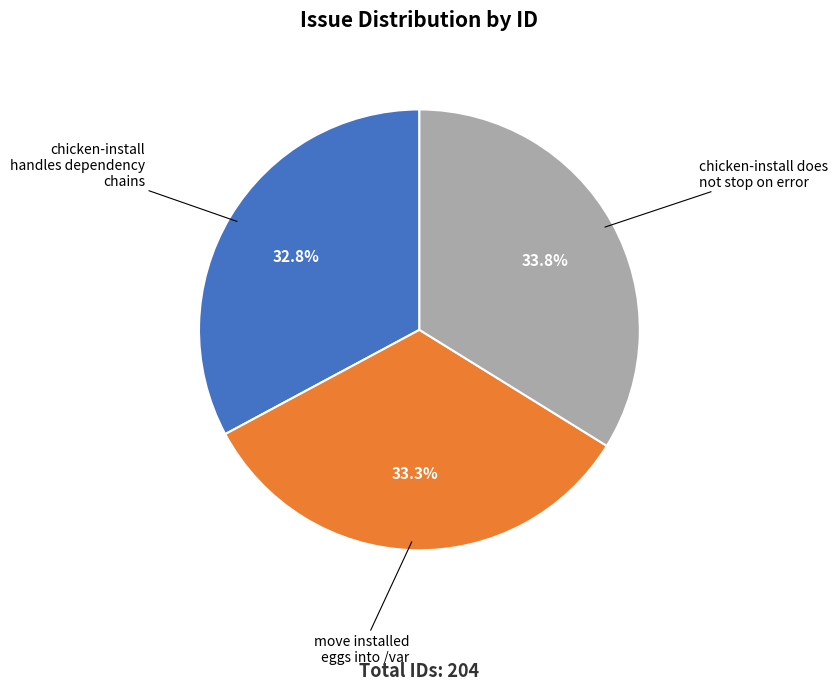

What portion of the pie excludes chicken-install does not stop on error?

66.2%